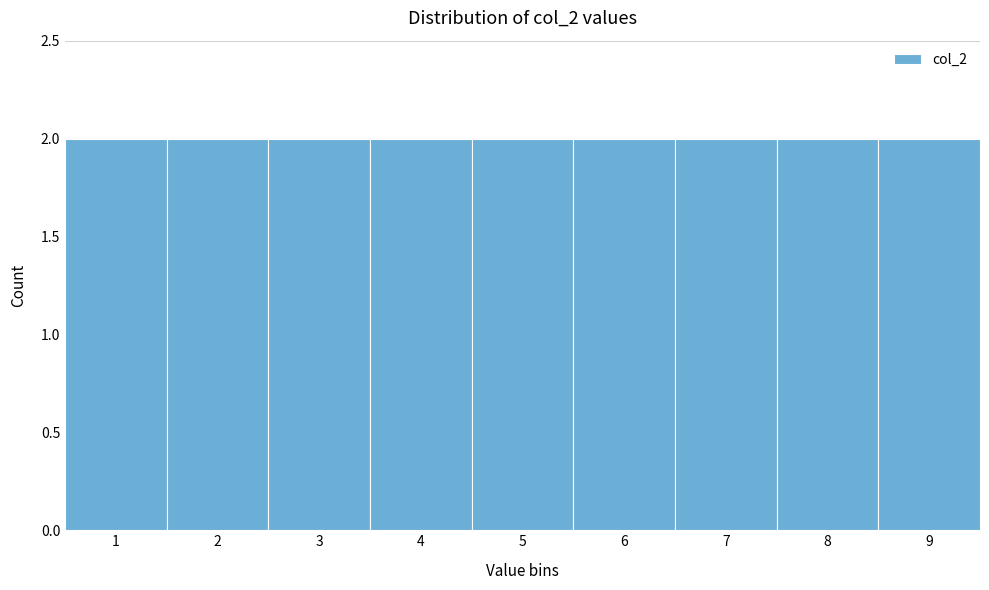

Reading left to right, list every bar in this chart as the range it spans on the x-axis followed by its height. The values are not printed on the chart, so give them approximately, as read against the axis.

0.5 to 1.5: 2
1.5 to 2.5: 2
2.5 to 3.5: 2
3.5 to 4.5: 2
4.5 to 5.5: 2
5.5 to 6.5: 2
6.5 to 7.5: 2
7.5 to 8.5: 2
8.5 to 9.5: 2